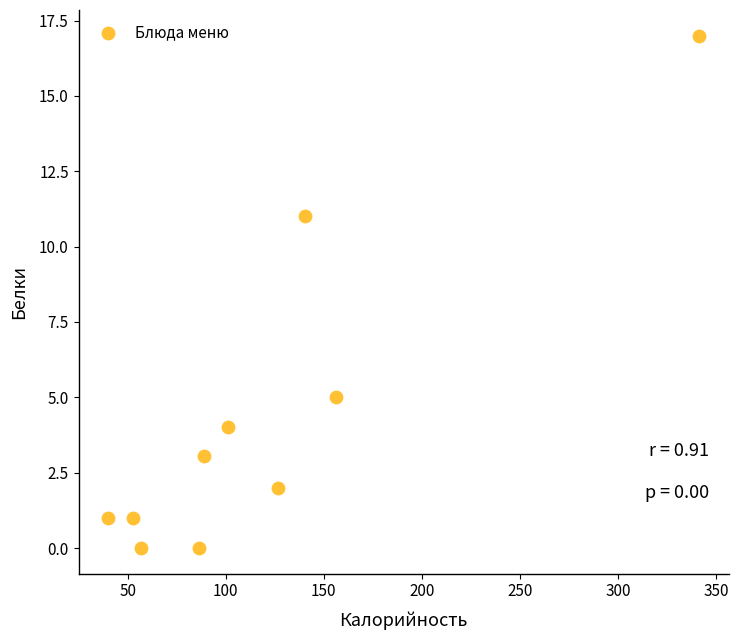

What is the average X value?

119.0